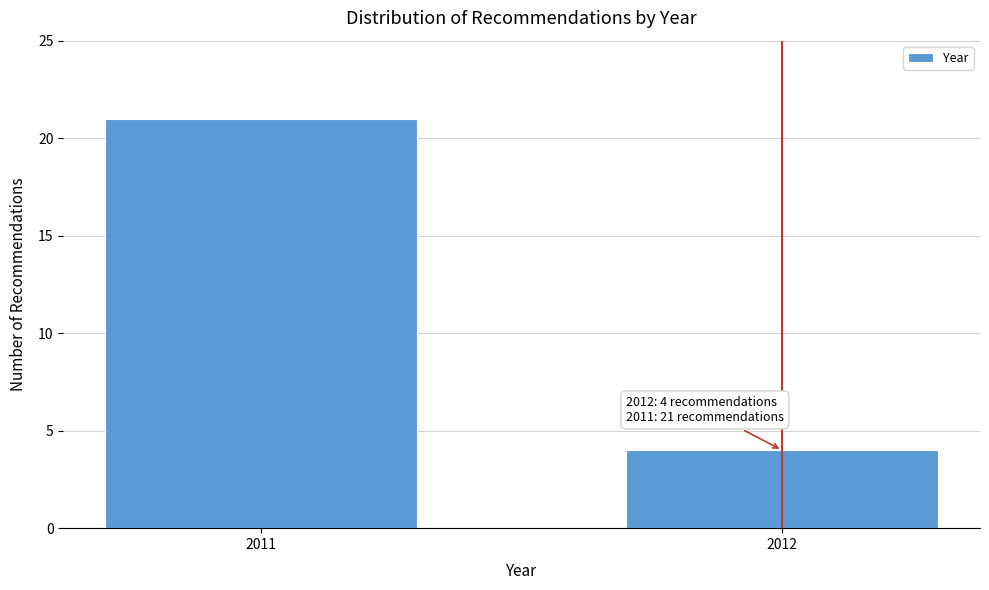

Reading right to left, list all the values displayed in this chart.

4	21